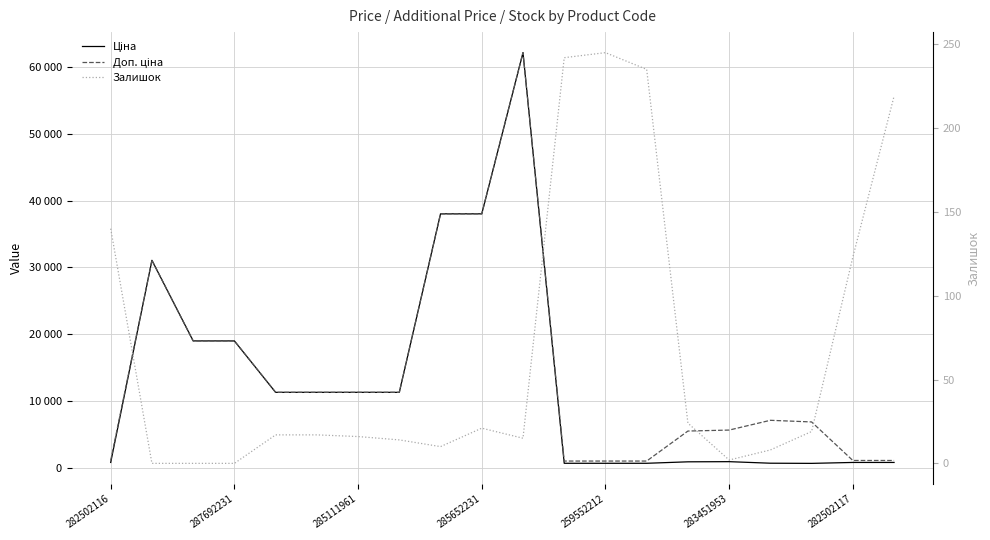

Which has a higher value, 16 or 17?

16